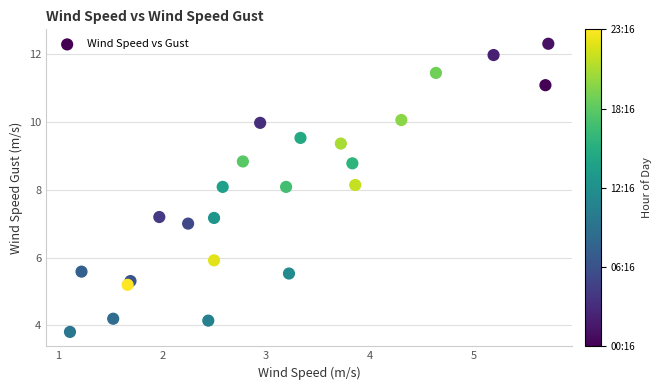

What is the range of Y values (max minus min)?

8.5